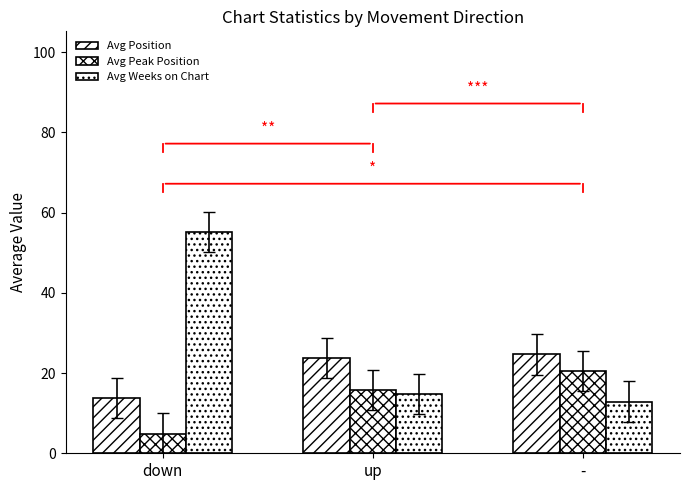

Reading left to right, list all the values displayed in this chart.

Avg Position: down=13.7	up=23.8	-=24.6
Avg Peak Position: down=4.9	up=15.9	-=20.5
Avg Weeks on Chart: down=55.2	up=14.7	-=12.9